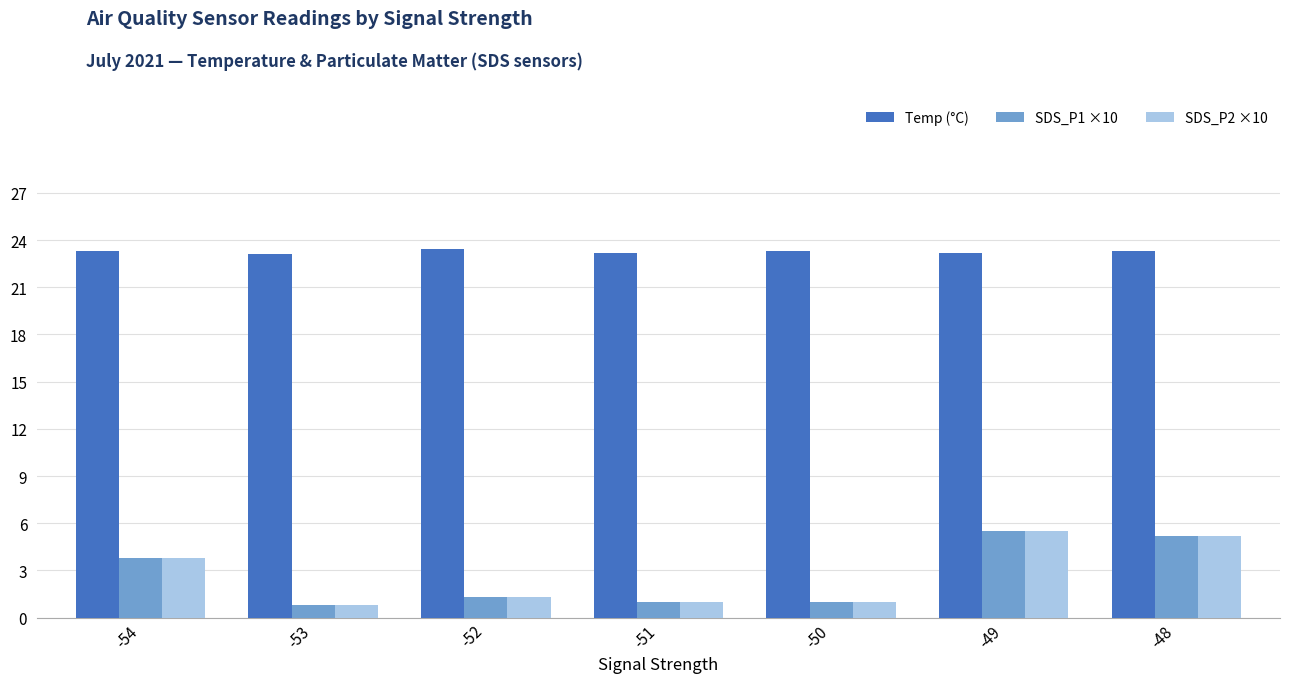

The SDS_P2 ×10 series shows 5.5 at -49. True or false?

True